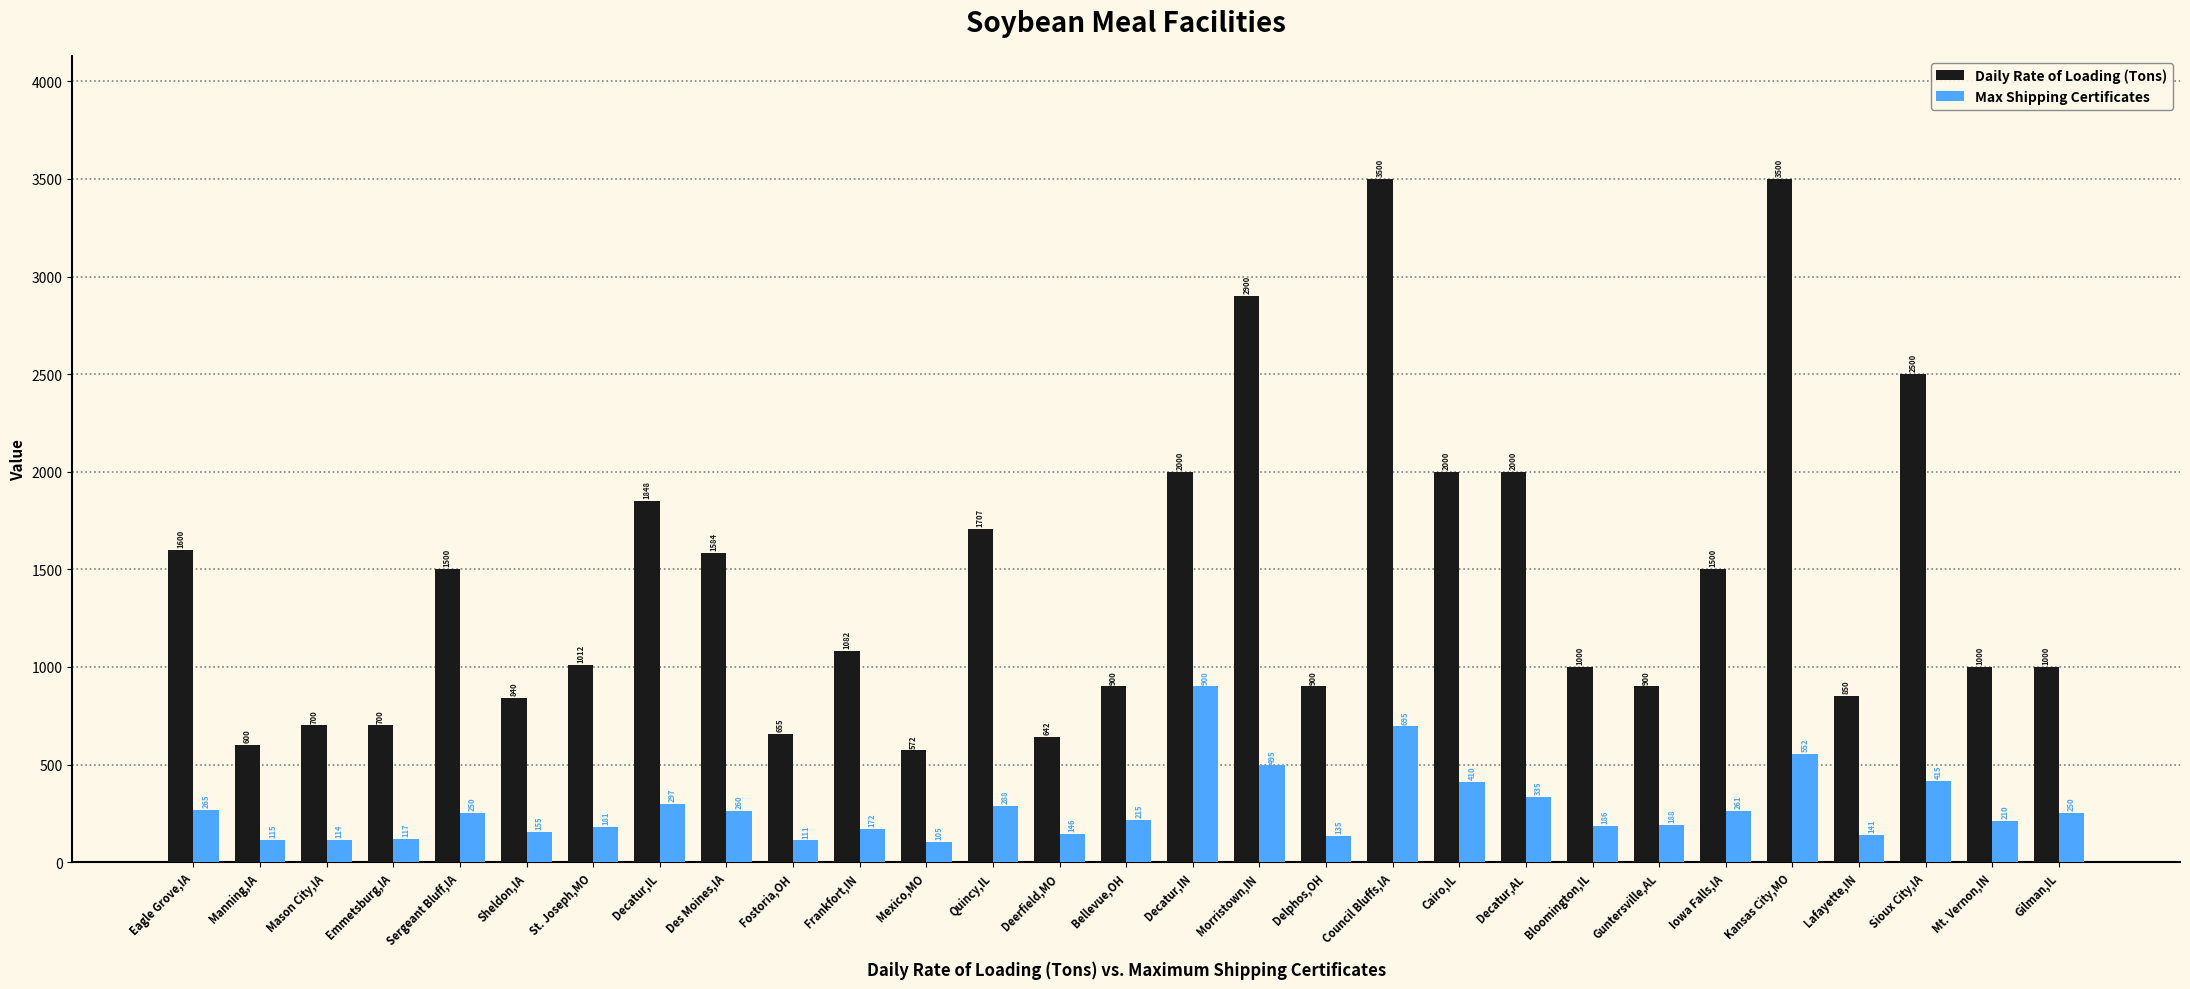

Is it true that Max Shipping Certificates equals 261 at Iowa Falls,IA?

True